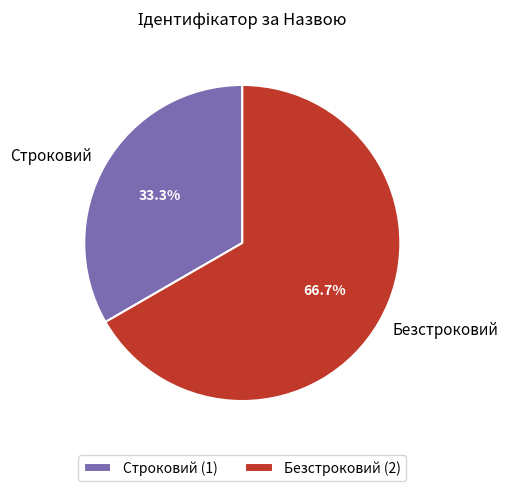

What percentage is the Строковий slice, to the nearest percent?

33%